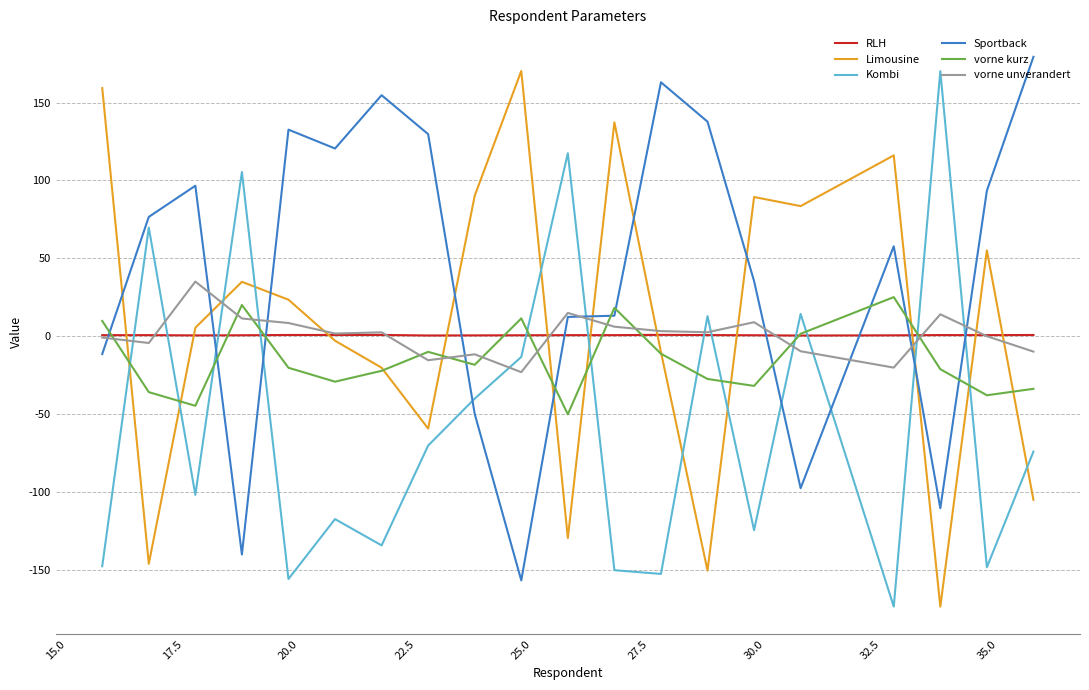

True or false: Kombi and vorne kurz intersect in this chart.

True